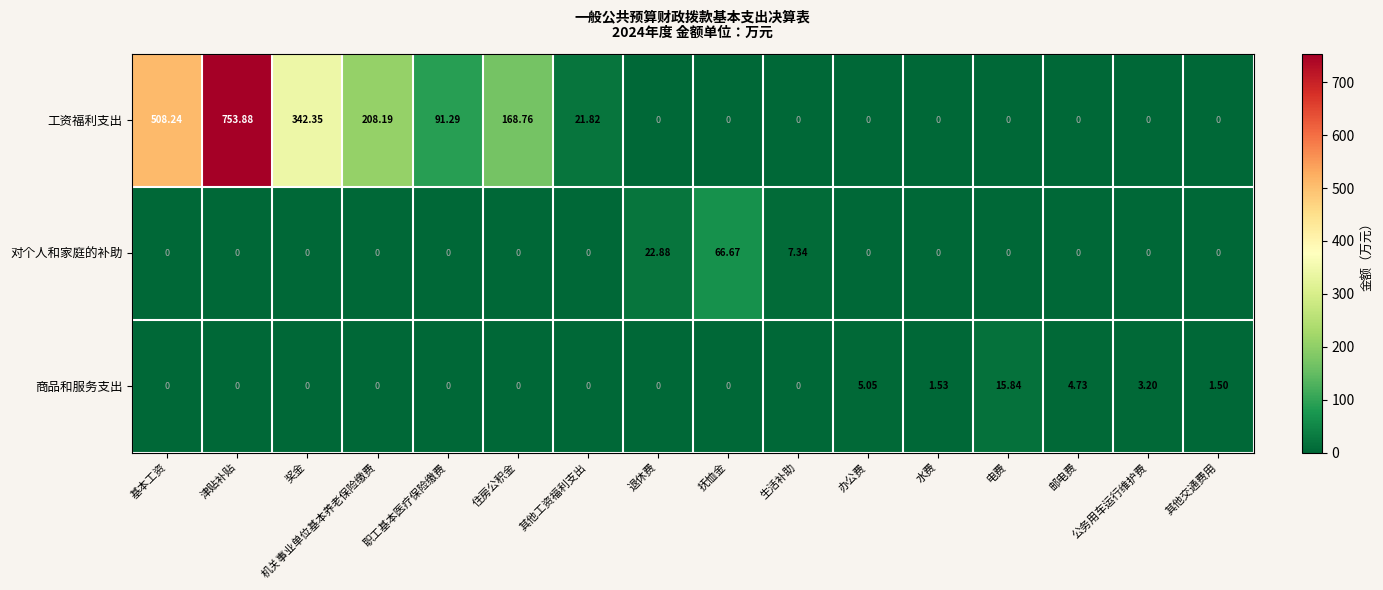

Which series has the largest total across all categories?

工资福利支出